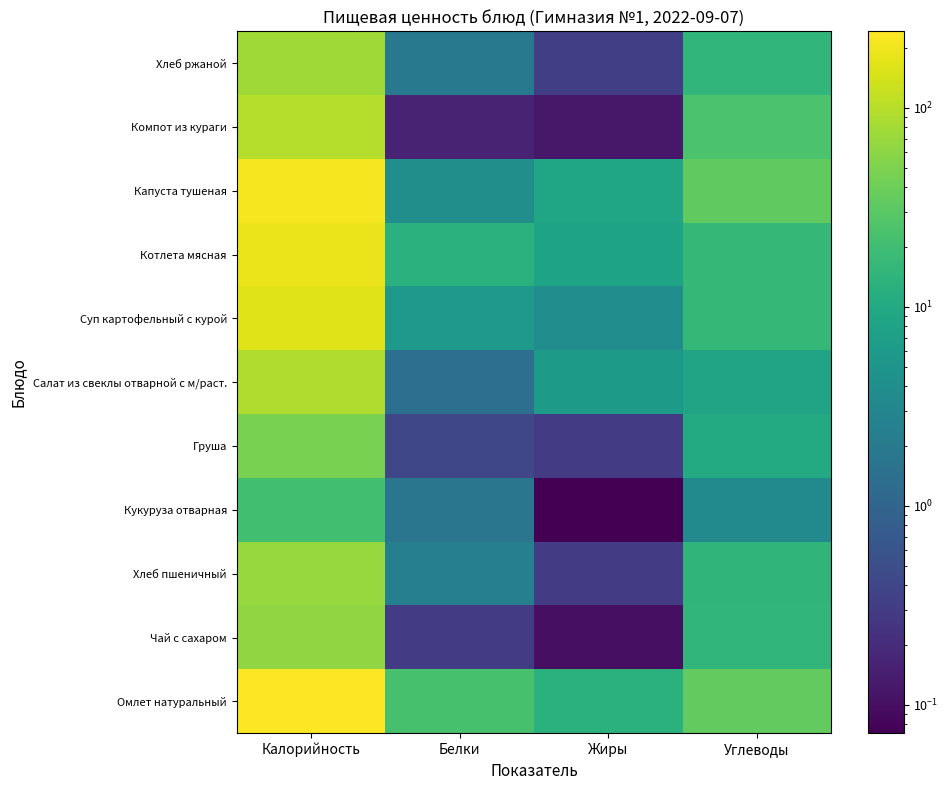

Reading left to right, transcribe all the data shown in this chart.

Омлет натуральный: Калорийность=242.0	Белки=23.0	Жиры=12.8	Углеводы=34.6
Чай с сахаром: Калорийность=62.0	Белки=0.3	Жиры=0.1	Углеводы=15.2
Хлеб пшеничный: Калорийность=70.1	Белки=2.4	Жиры=0.3	Углеводы=14.5
Кукуруза отварная: Калорийность=21.0	Белки=1.8	Жиры=0.1	Углеводы=3.4
Груша: Калорийность=47.0	Белки=0.4	Жиры=0.3	Углеводы=10.3
Салат из свеклы отварной с м/раст.: Калорийность=93.0	Белки=1.4	Жиры=6.0	Углеводы=8.2
Суп картофельный с курой: Калорийность=161.0	Белки=5.8	Жиры=3.9	Углеводы=15.9
Котлета мясная: Калорийность=188.0	Белки=13.0	Жиры=8.0	Углеводы=16.0
Капуста тушеная: Калорийность=220.0	Белки=4.0	Жиры=8.4	Углеводы=33.0
Компот из кураги: Калорийность=98.0	Белки=0.2	Жиры=0.1	Углеводы=24.0
Хлеб ржаной: Калорийность=75.0	Белки=1.9	Жиры=0.3	Углеводы=15.0